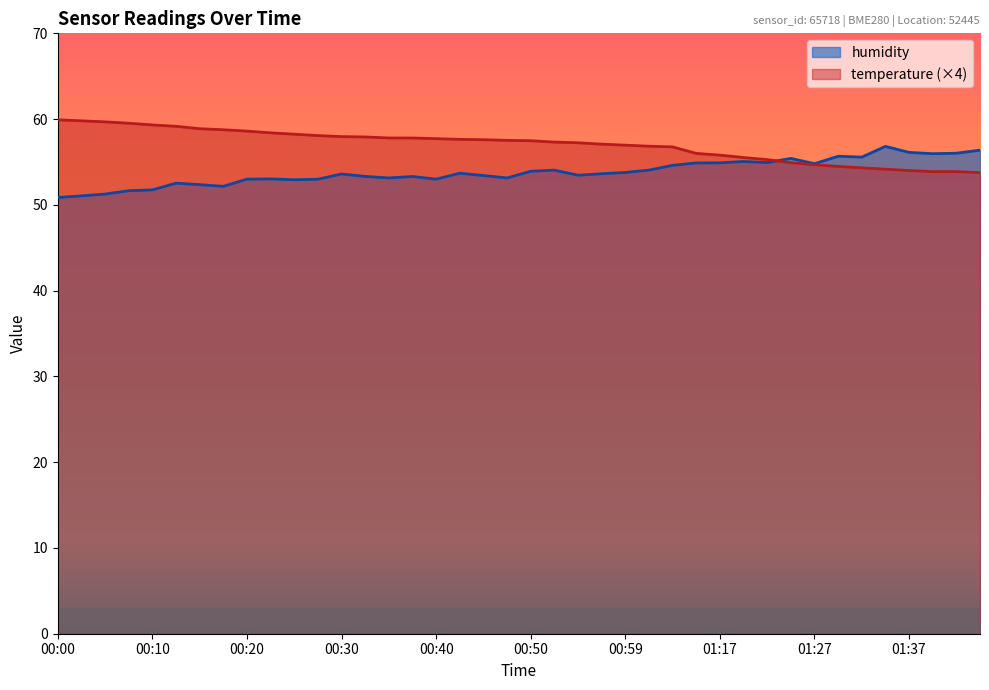

Does the chart have visible grid lines?

No